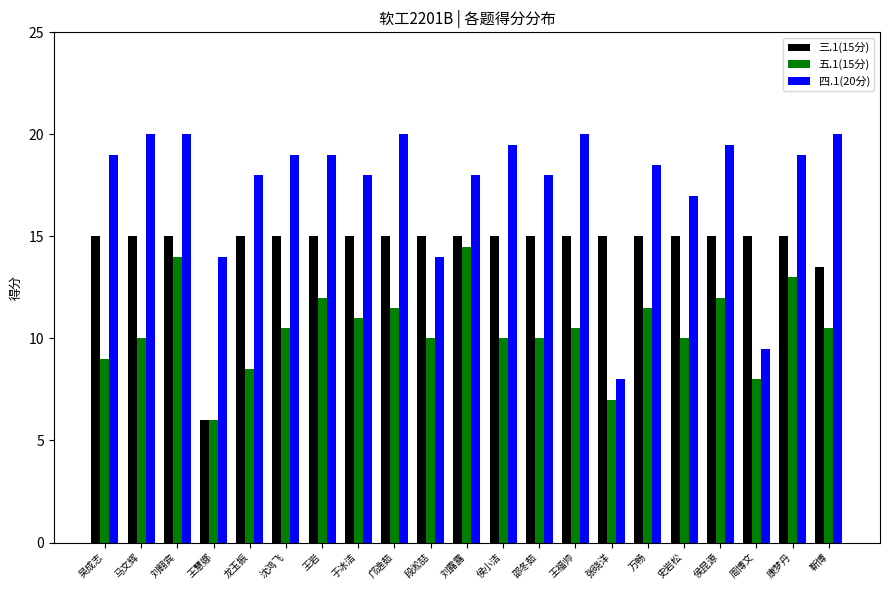

What value does the 四.1(20分) series have at 靳博?

20.0